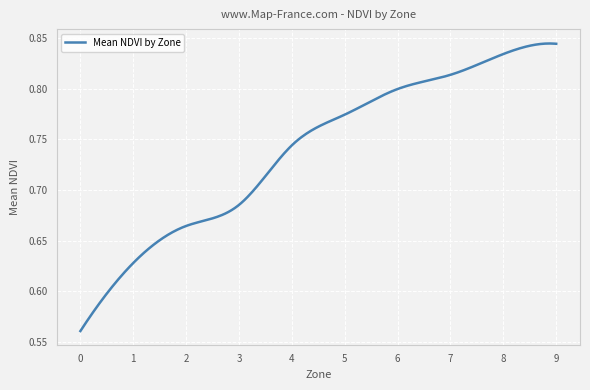

What is the difference between the maximum and minimum values?

0.3